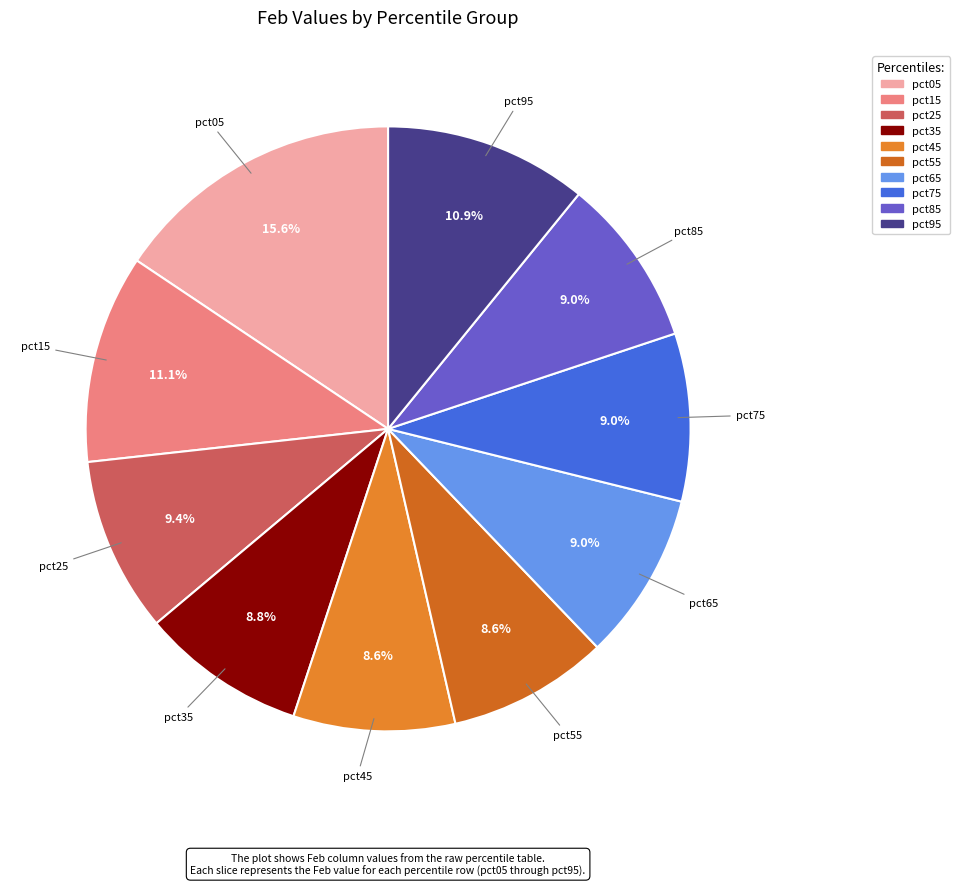

Combined, what portion of the pie is pct55 and pct35?

17.4%